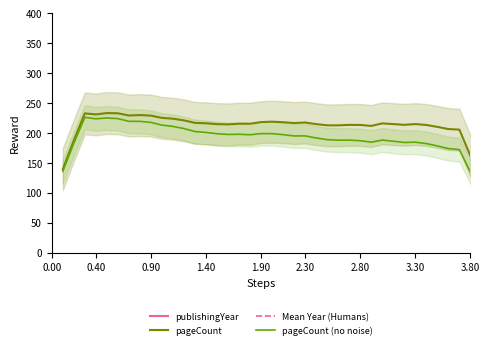

Is this an area chart (filled region under the line)?

No